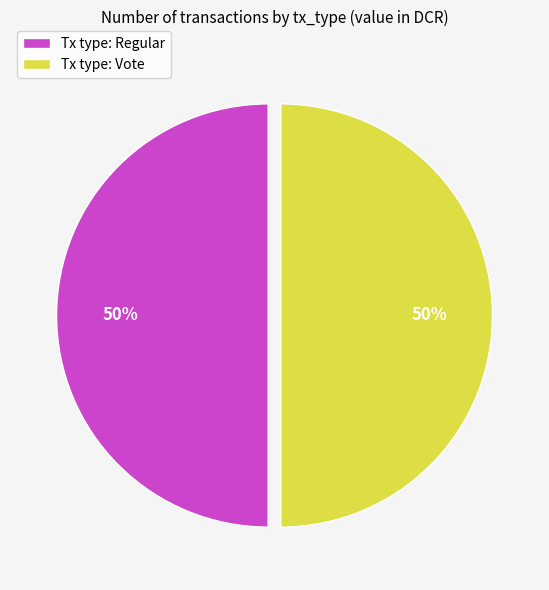

To the nearest percent, what is the average slice percentage?

50%